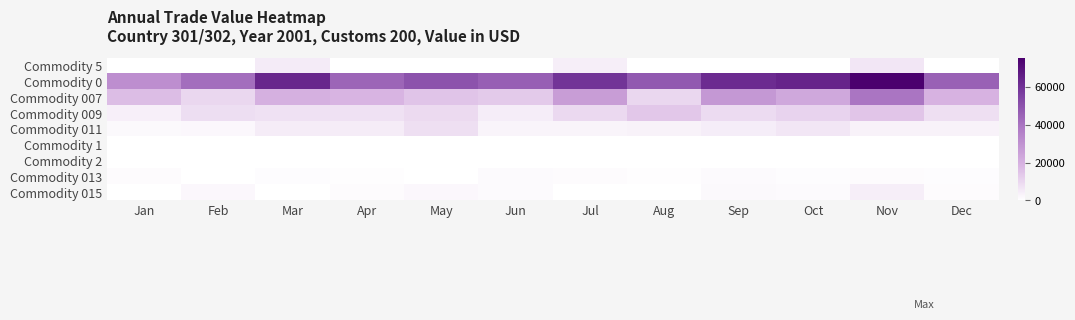

What is the spread (max minus min) of values at May?

50165